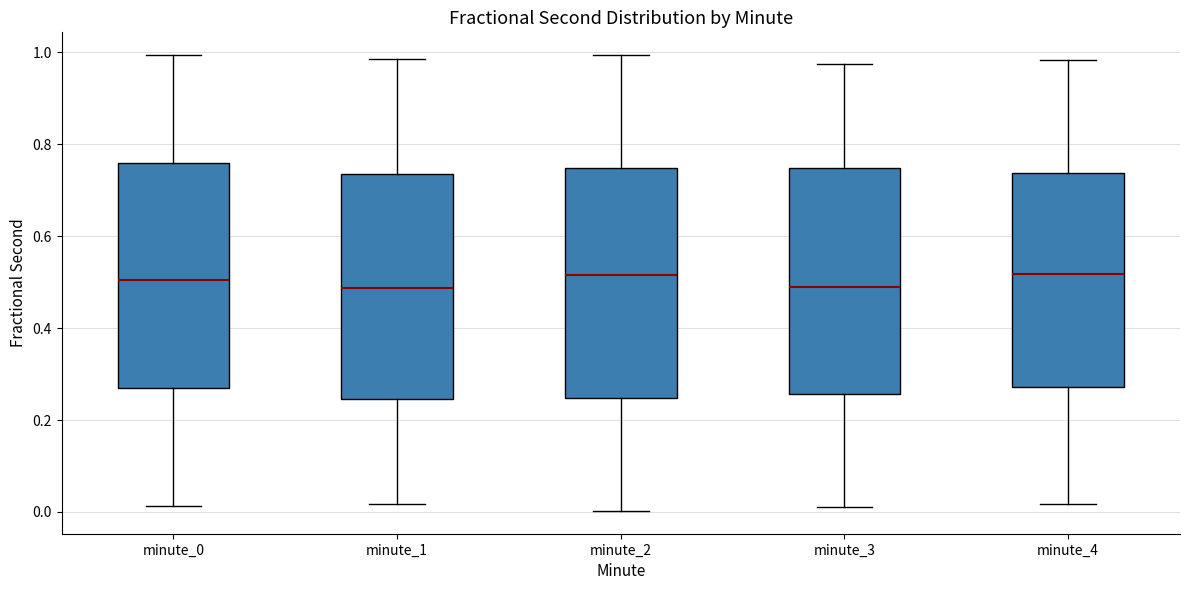

Reading left to right, transcribe this box plot: for each box, give where its median line is, the range the box spans, and where its two whiskers end, as read against the y-axis. The values are not printed on the chart, so give them approximately, as read against the axis.

minute_0: median 0.50, box 0.26 to 0.76, whiskers 0.02 to 1.00
minute_1: median 0.48, box 0.24 to 0.74, whiskers 0.02 to 0.98
minute_2: median 0.52, box 0.24 to 0.74, whiskers 0.00 to 1.00
minute_3: median 0.48, box 0.26 to 0.74, whiskers 0.02 to 0.98
minute_4: median 0.52, box 0.28 to 0.74, whiskers 0.02 to 0.98